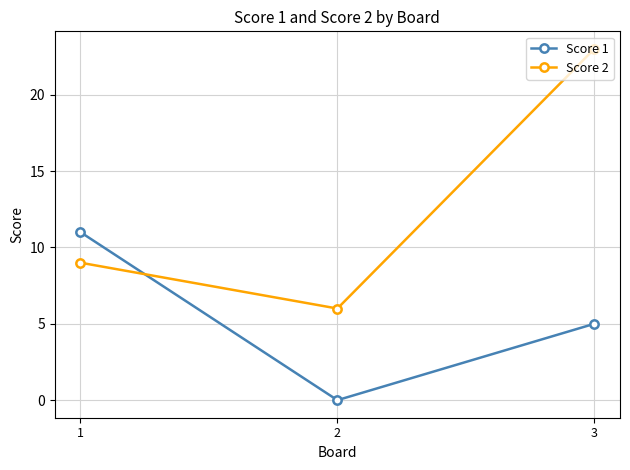

Read the Score 2 value at 1.

9